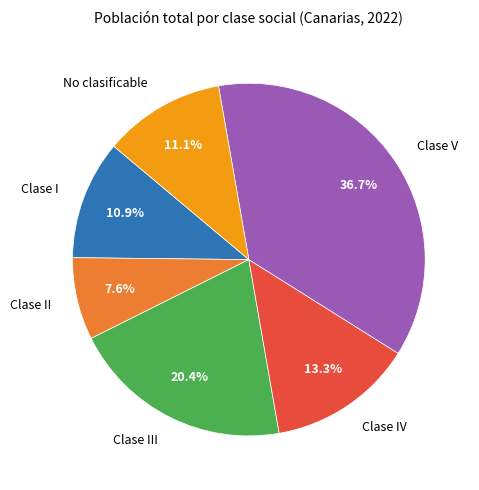

Is there a majority slice in this chart?

No